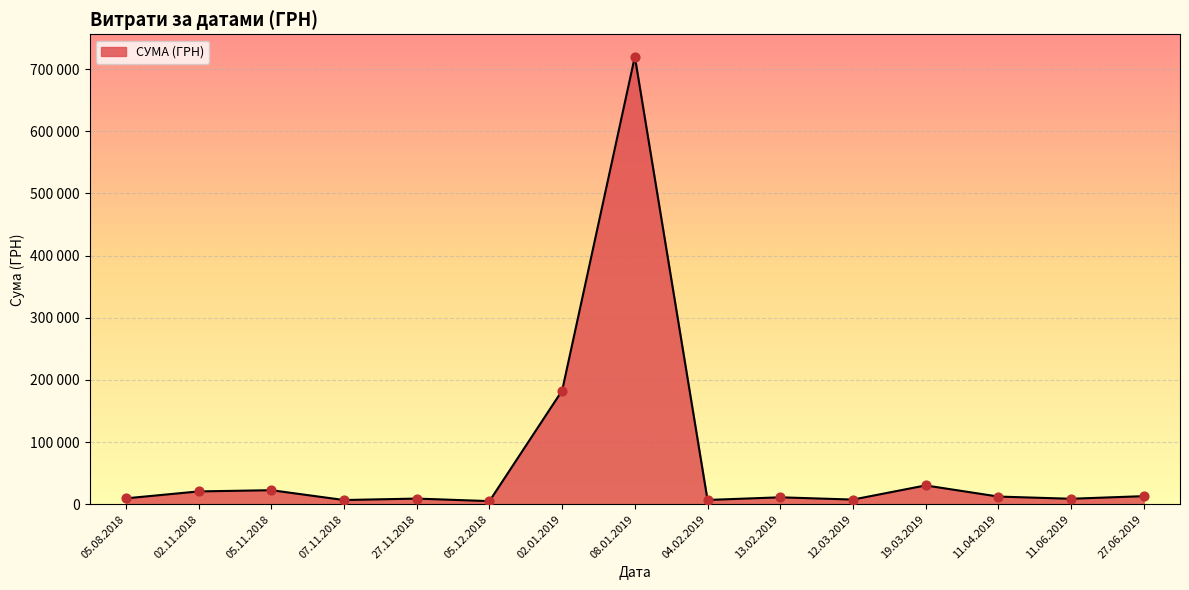

What is the change in value from 02.11.2018 to 07.11.2018?

-13875.0